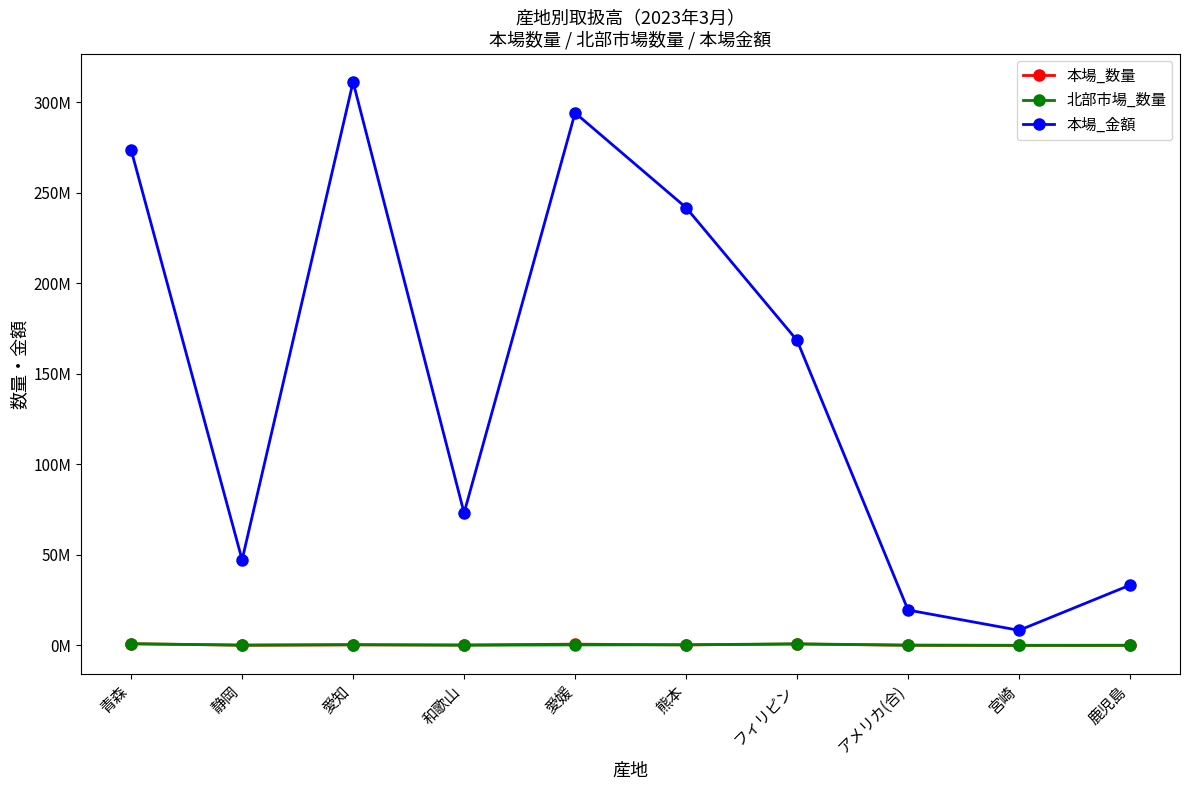

What is the total value across all series at 鹿児島?

33398095